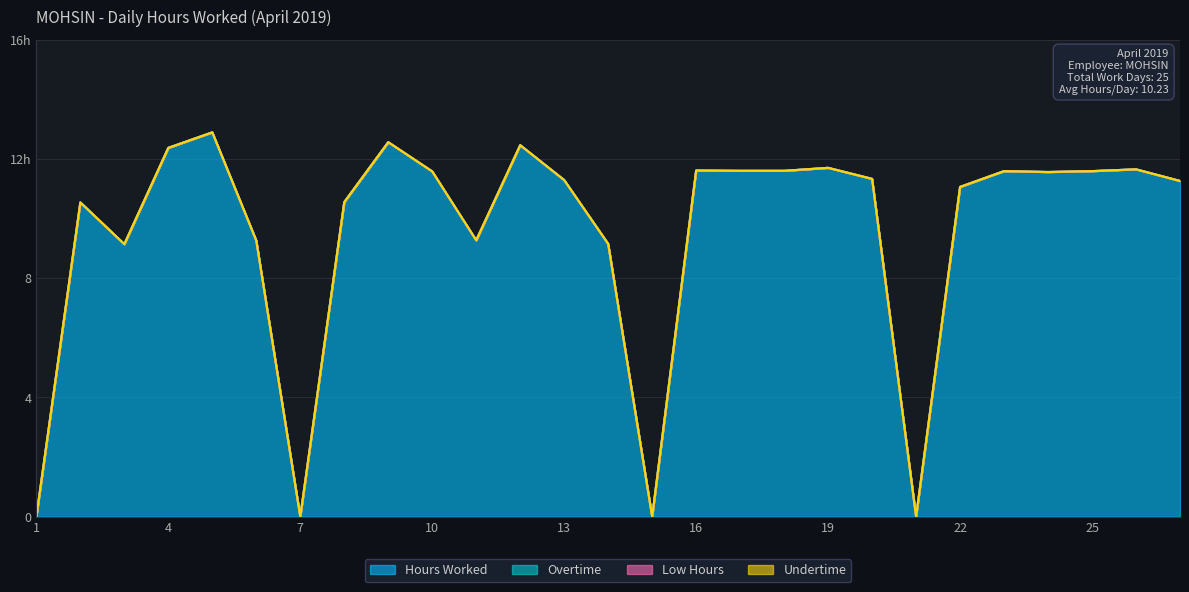

True or false: Undertime has a value of 0.0 at 6.

True